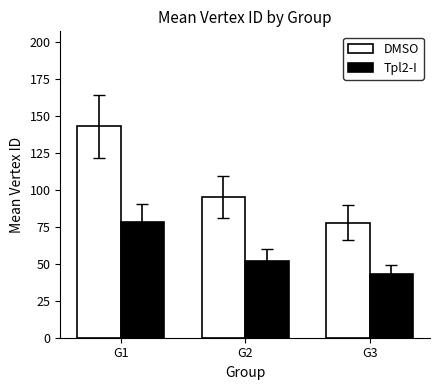

Rank the series at G3 from lowest to highest value.

Tpl2-I, DMSO